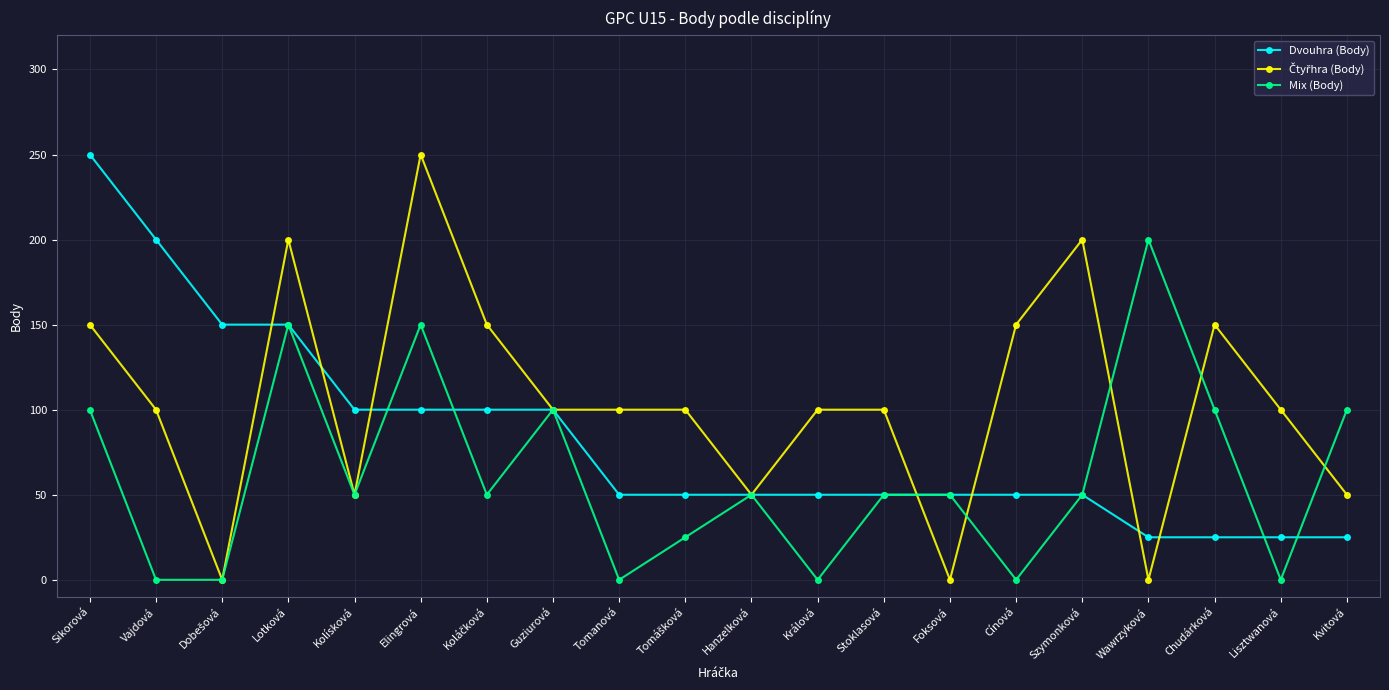

How many lines are shown in the chart?

3